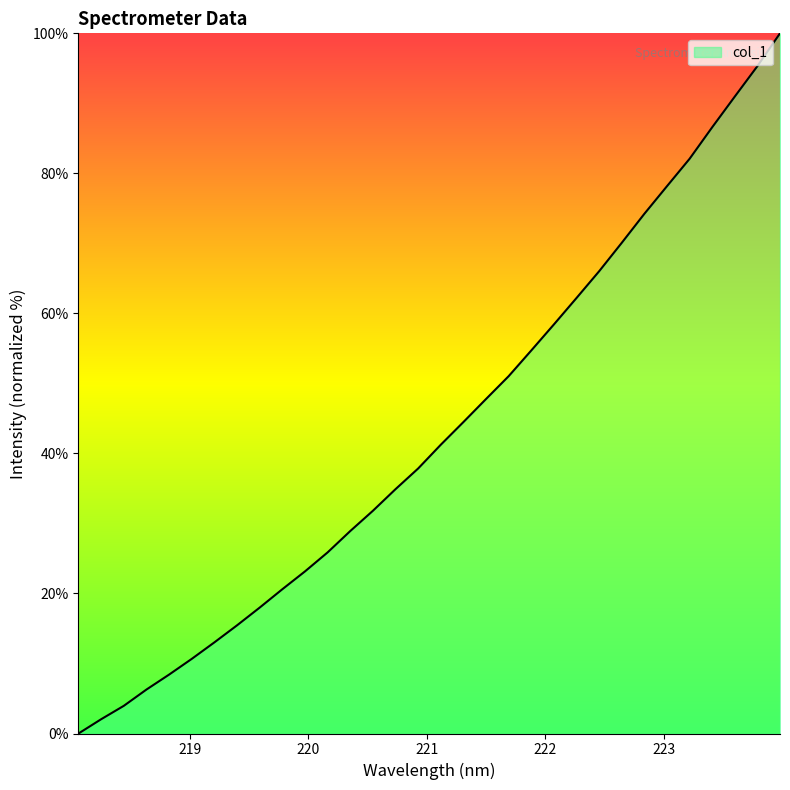

What is the maximum value shown in the chart?

100.0